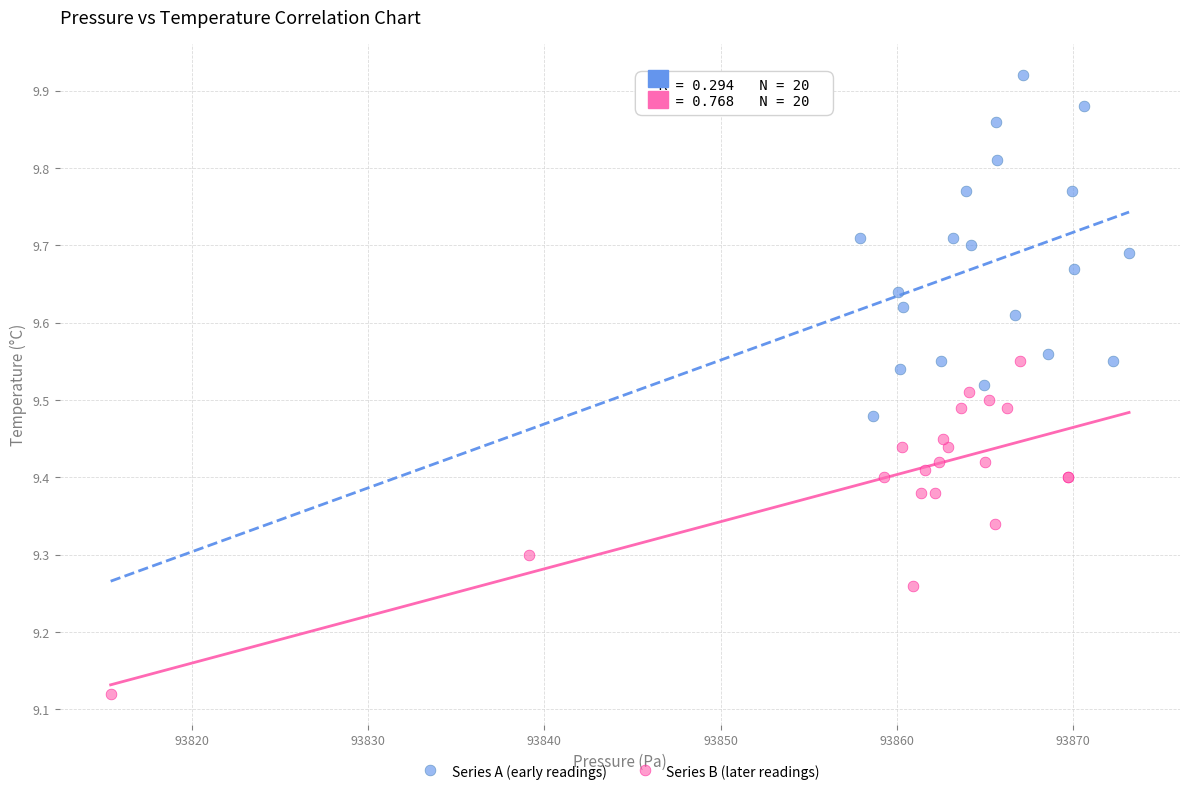

Which series contains the lowest Y value?

Series B (later readings)